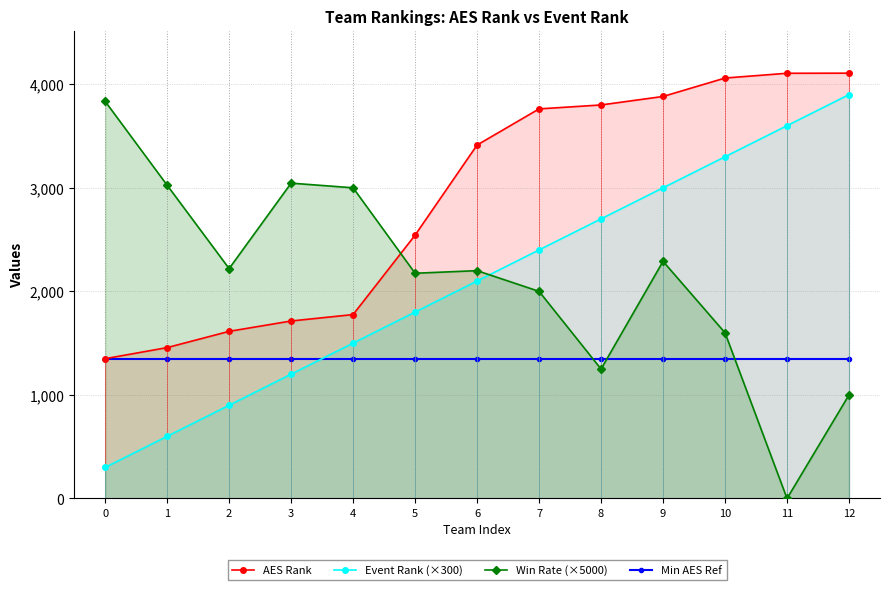

The Win Rate (×5000) series shows 1912 at 11. True or false?

False